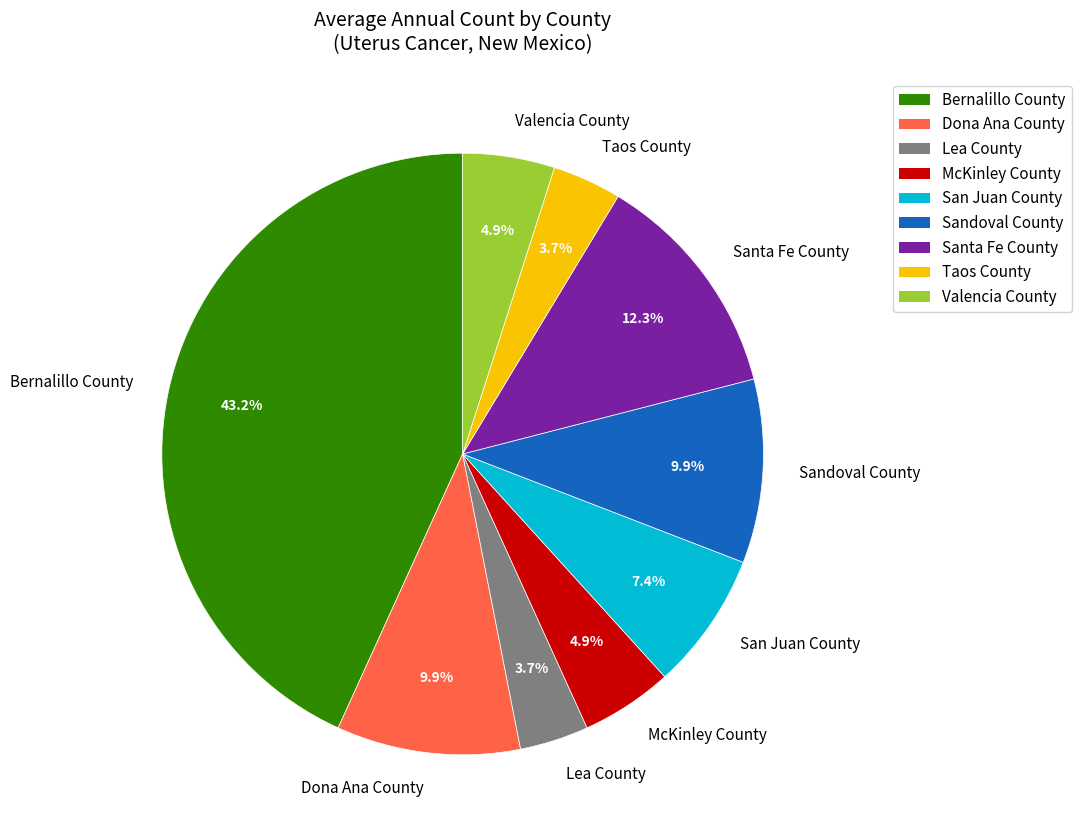

What is the largest slice in the pie chart?

Bernalillo County